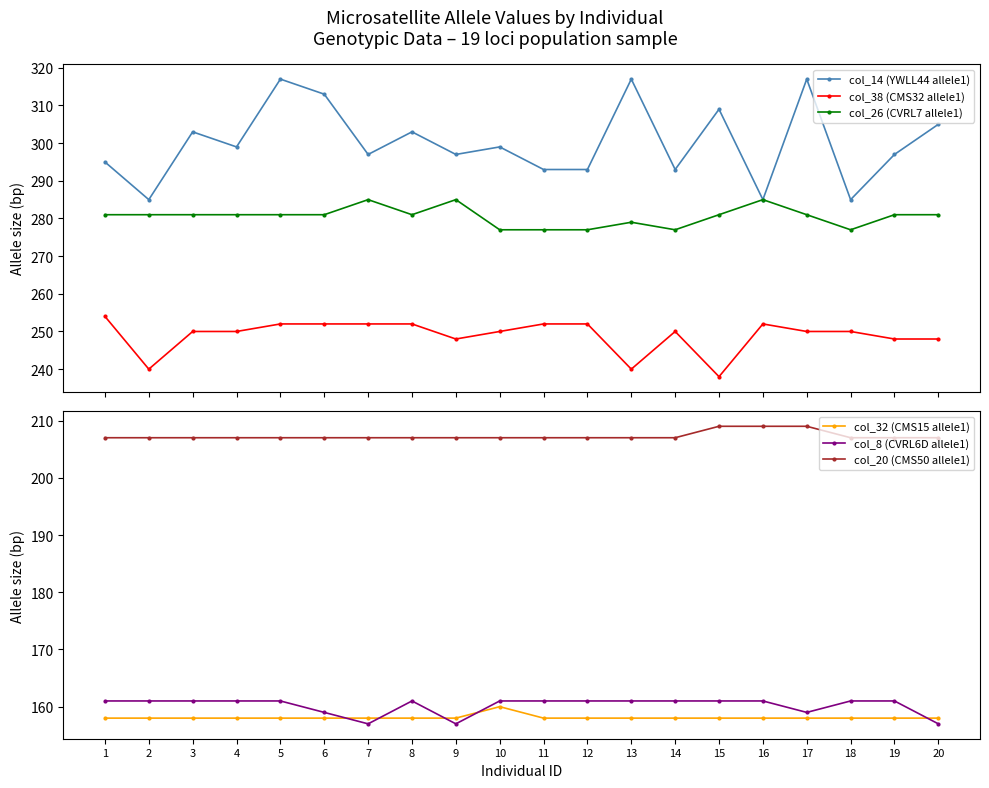

True or false: col_20 (CMS50 allele1) has a value of 207 at 9.

True